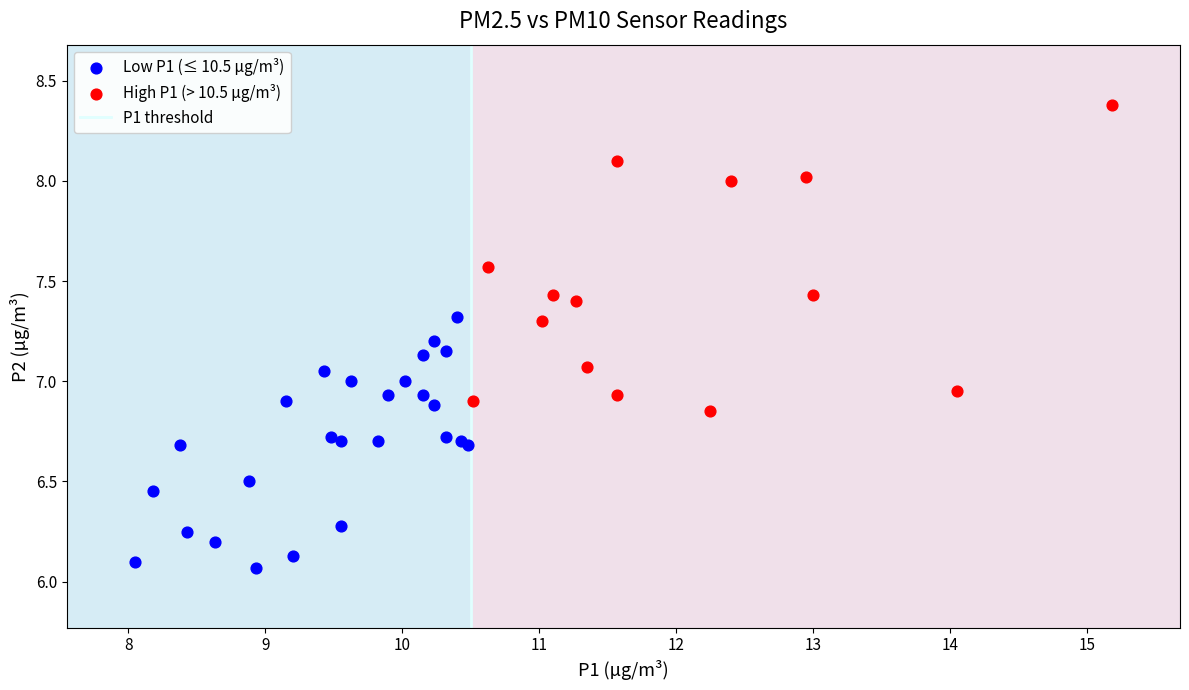

Which series contains the highest Y value?

High P1 (> 10.5 µg/m³)